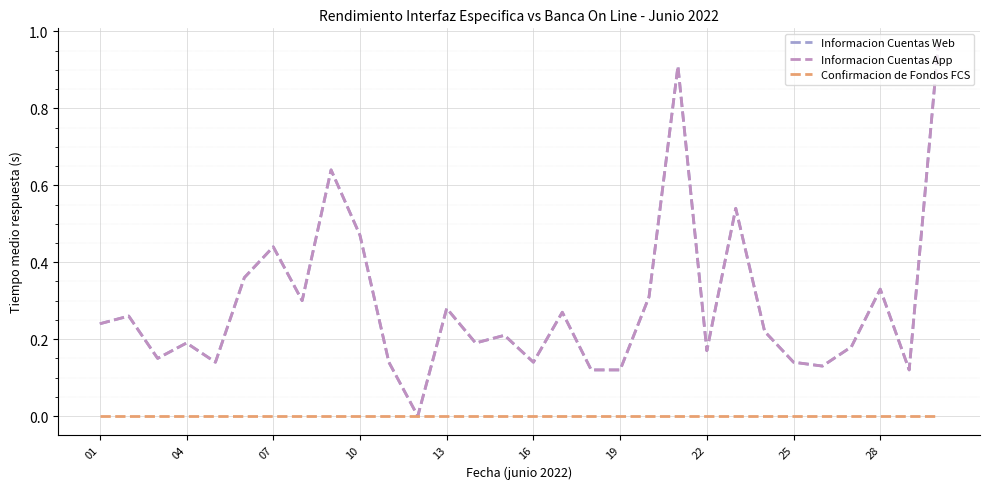

Does the chart display data point markers on the line(s)?

No